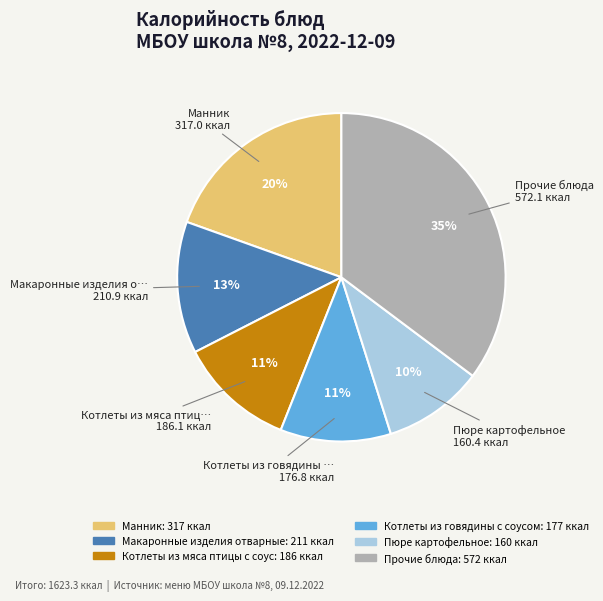

To the nearest percent, what is the average slice percentage?

17%